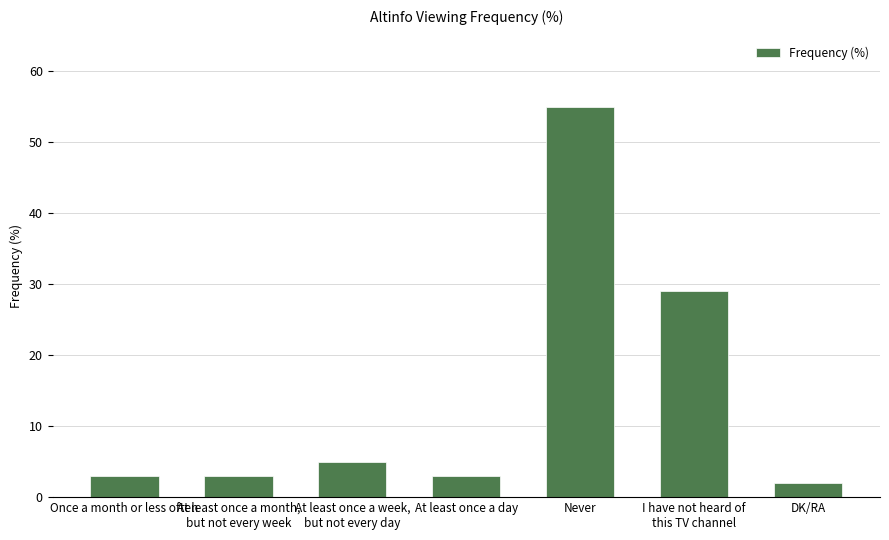

Is it true that the value at At least once a day is 5?

False